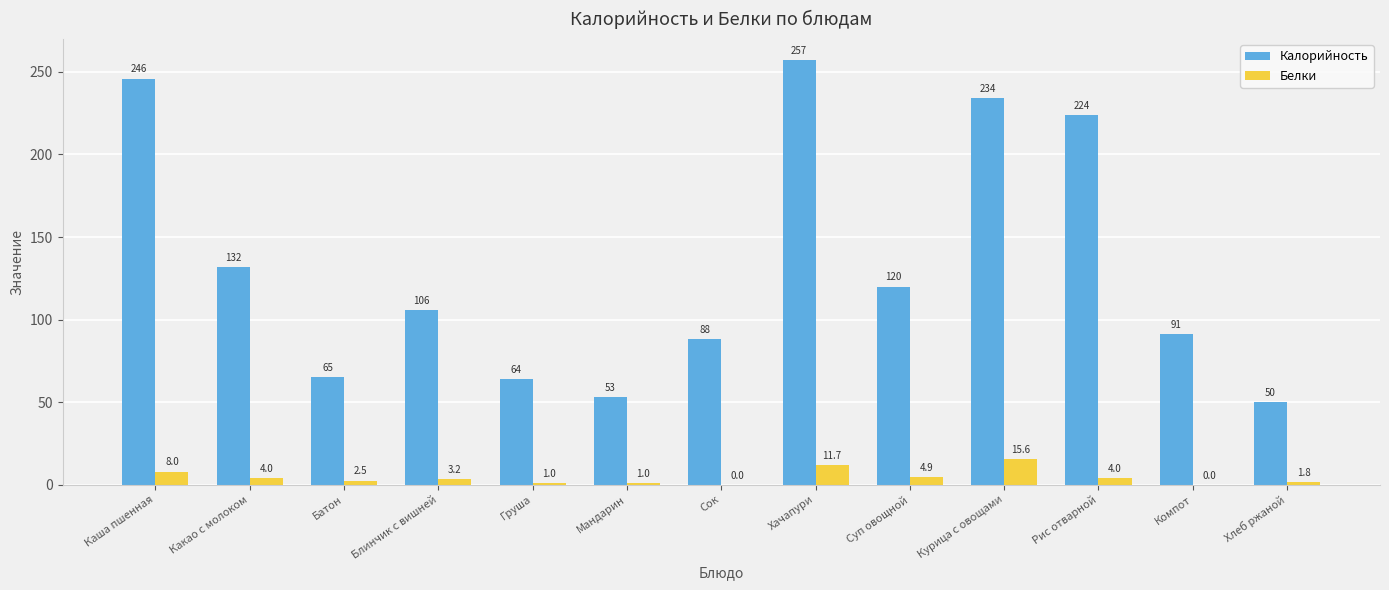

What is the maximum value for Калорийность?

257.0